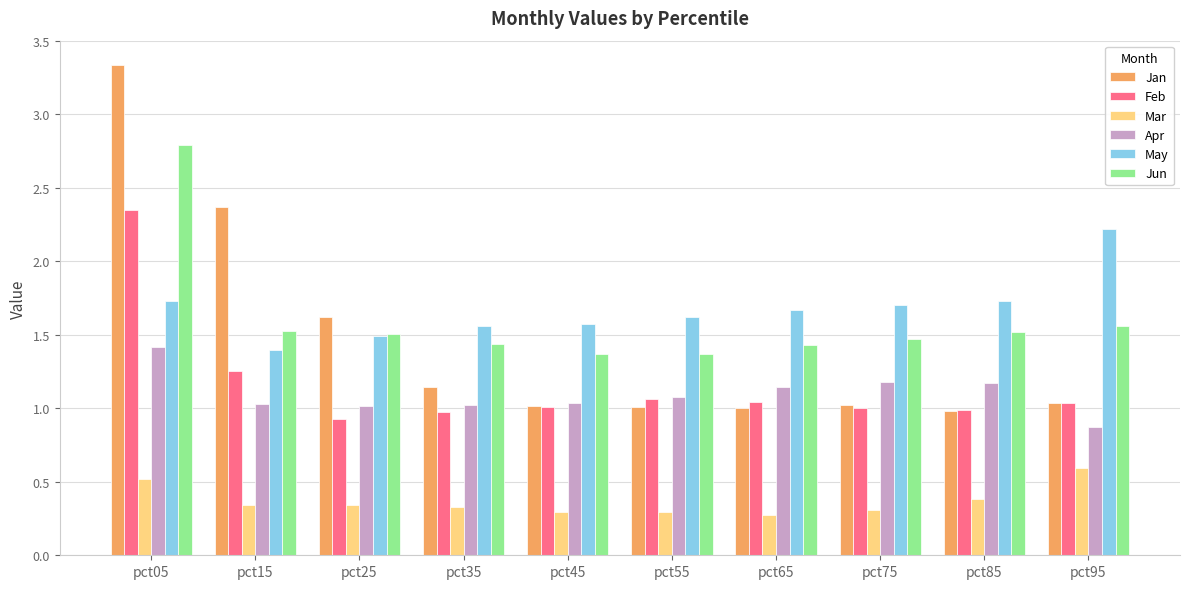

Which series changed the most between pct05 and pct55?

Jan